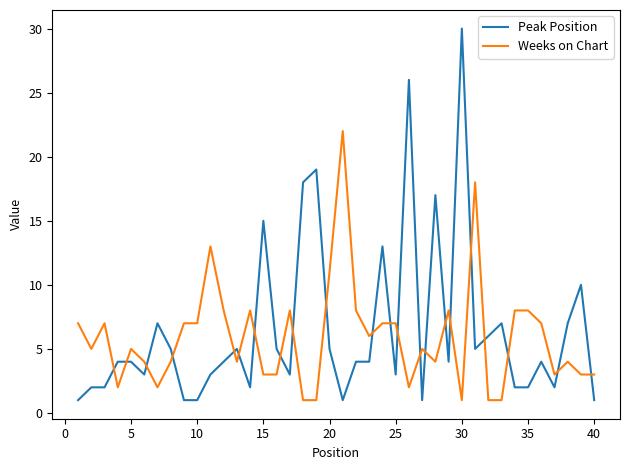

Rank the series by their maximum value, from highest to lowest.

Peak Position, Weeks on Chart